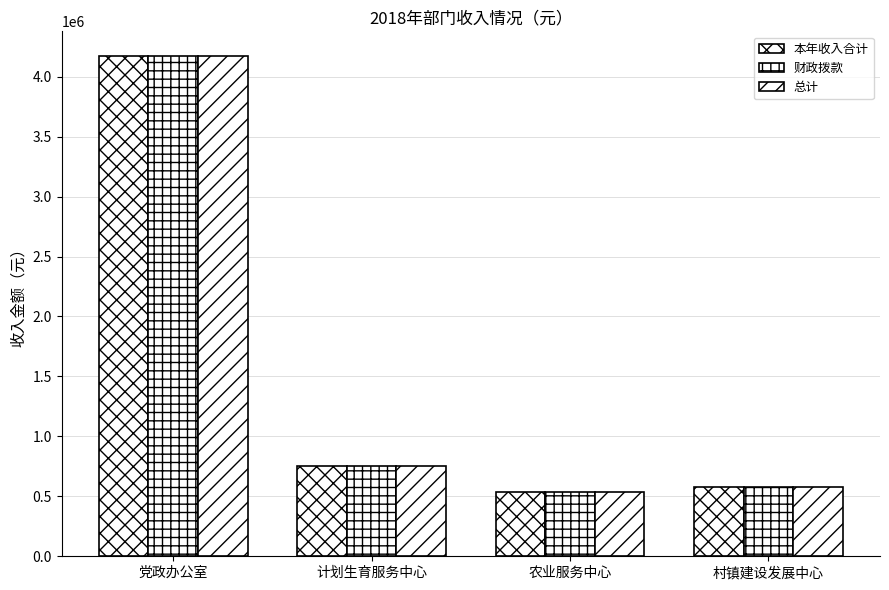

What is the difference between the second highest and minimum values in the 财政拨款 series?

217126.4